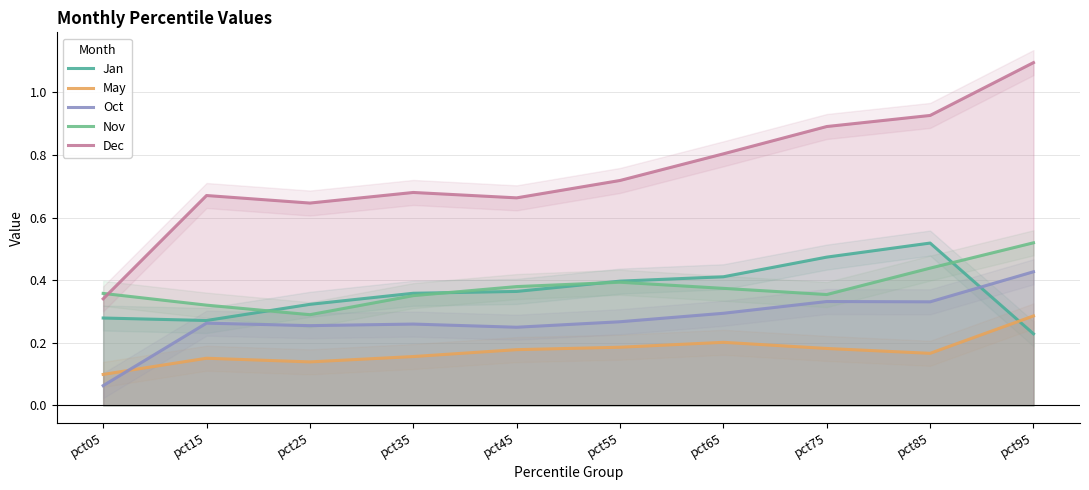

What is the value of the Jan point at the 1st from the left?

0.3